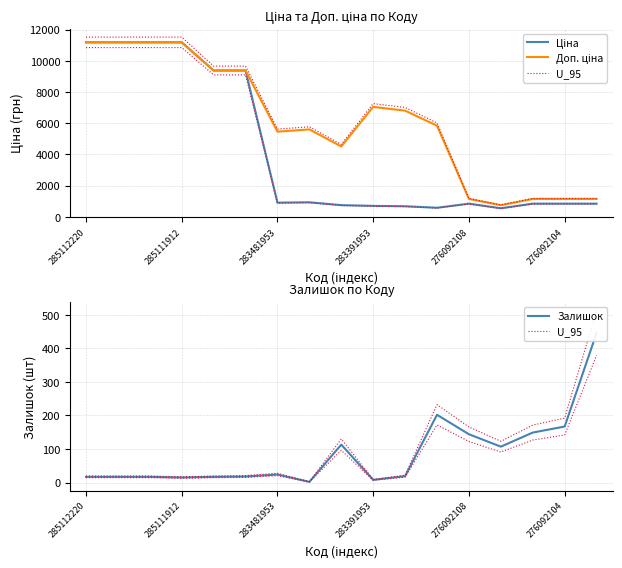

The value of U_95 at 285111912 is 10.2. True or false?

False